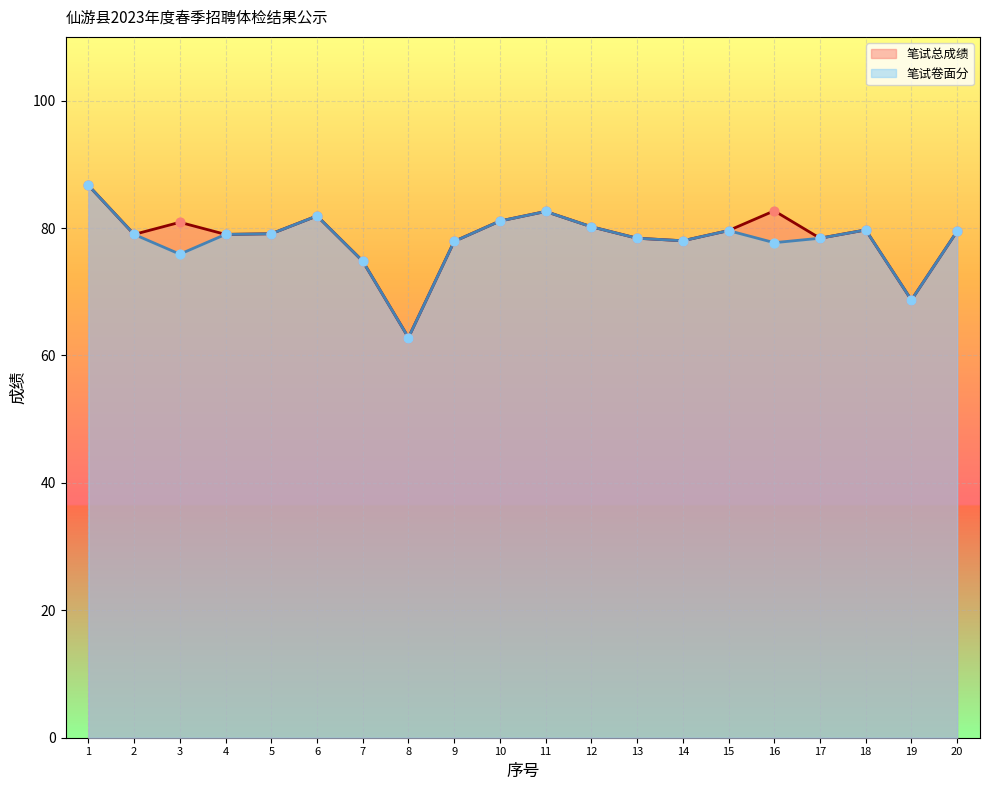

What is the total value across all series at 5?

158.2